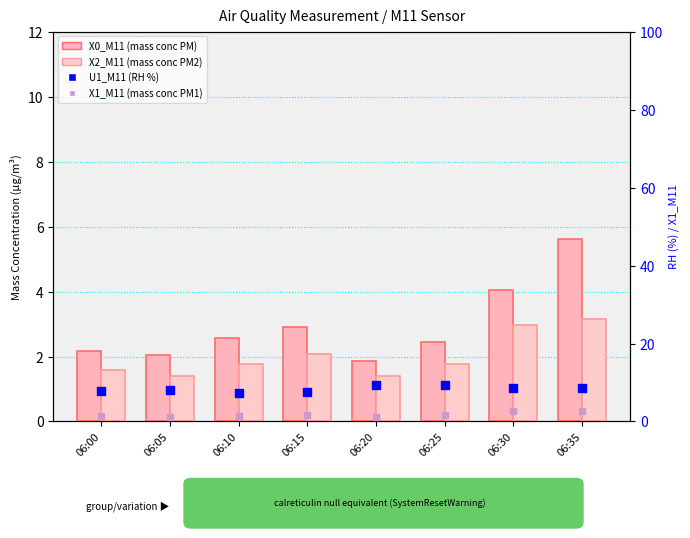

Which series contains the lowest Y value?

X1_M11